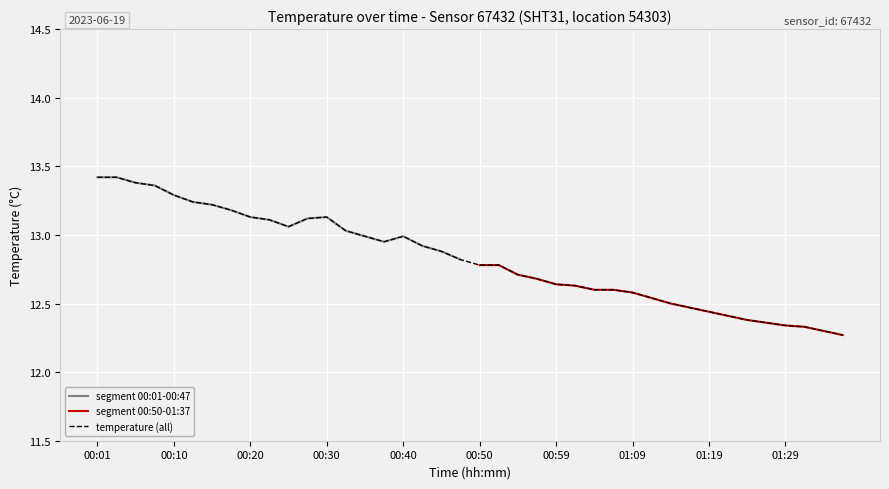

The 01:30 series shows 6.5 at 00:13. True or false?

False